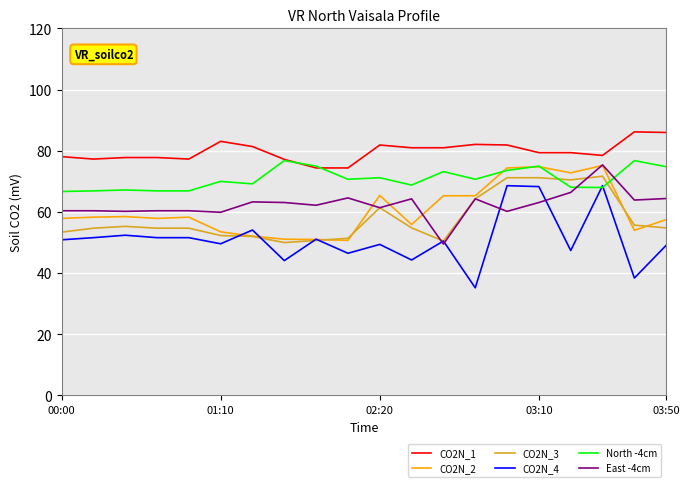

Does the chart have visible grid lines?

Yes